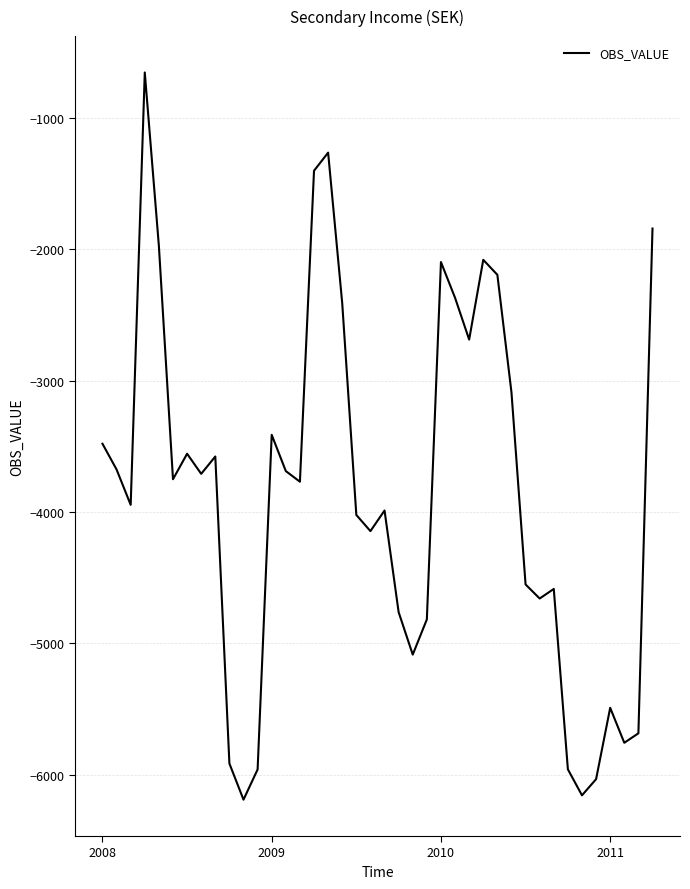

What is the greatest value displayed?

-655